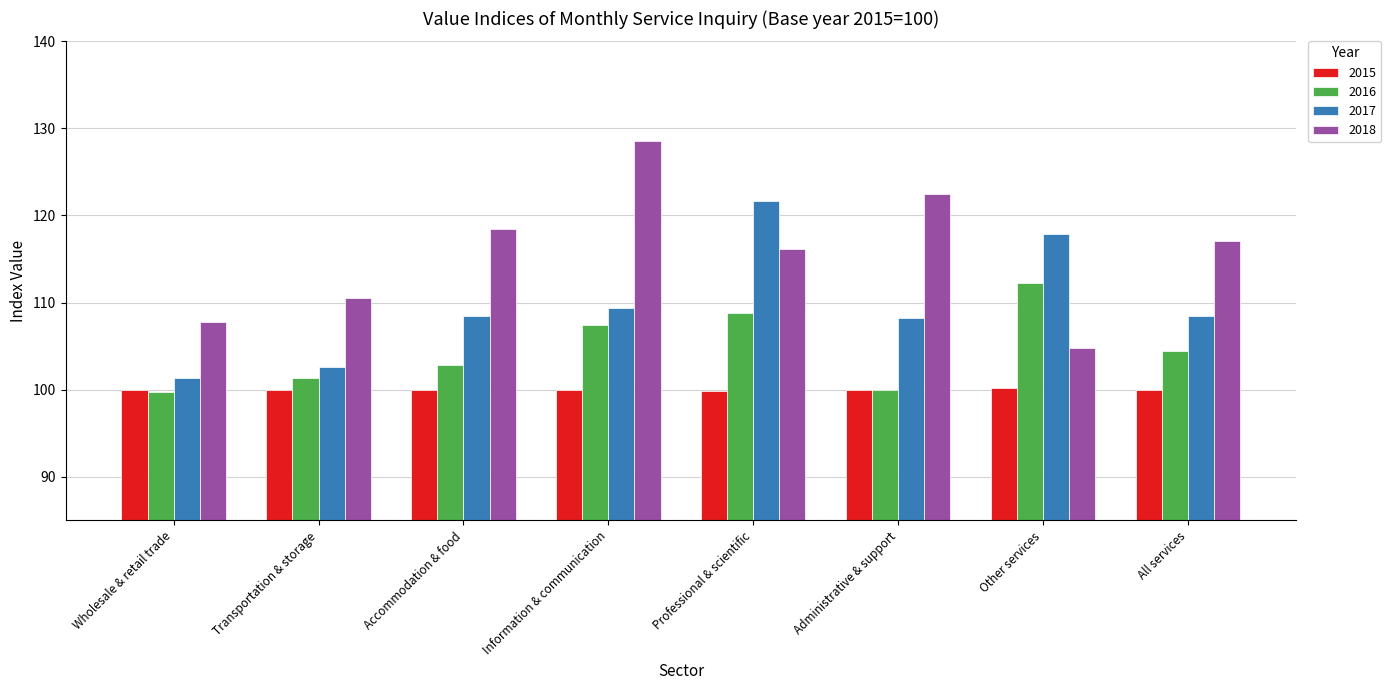

What is the lowest value of the 2018 series?

104.8